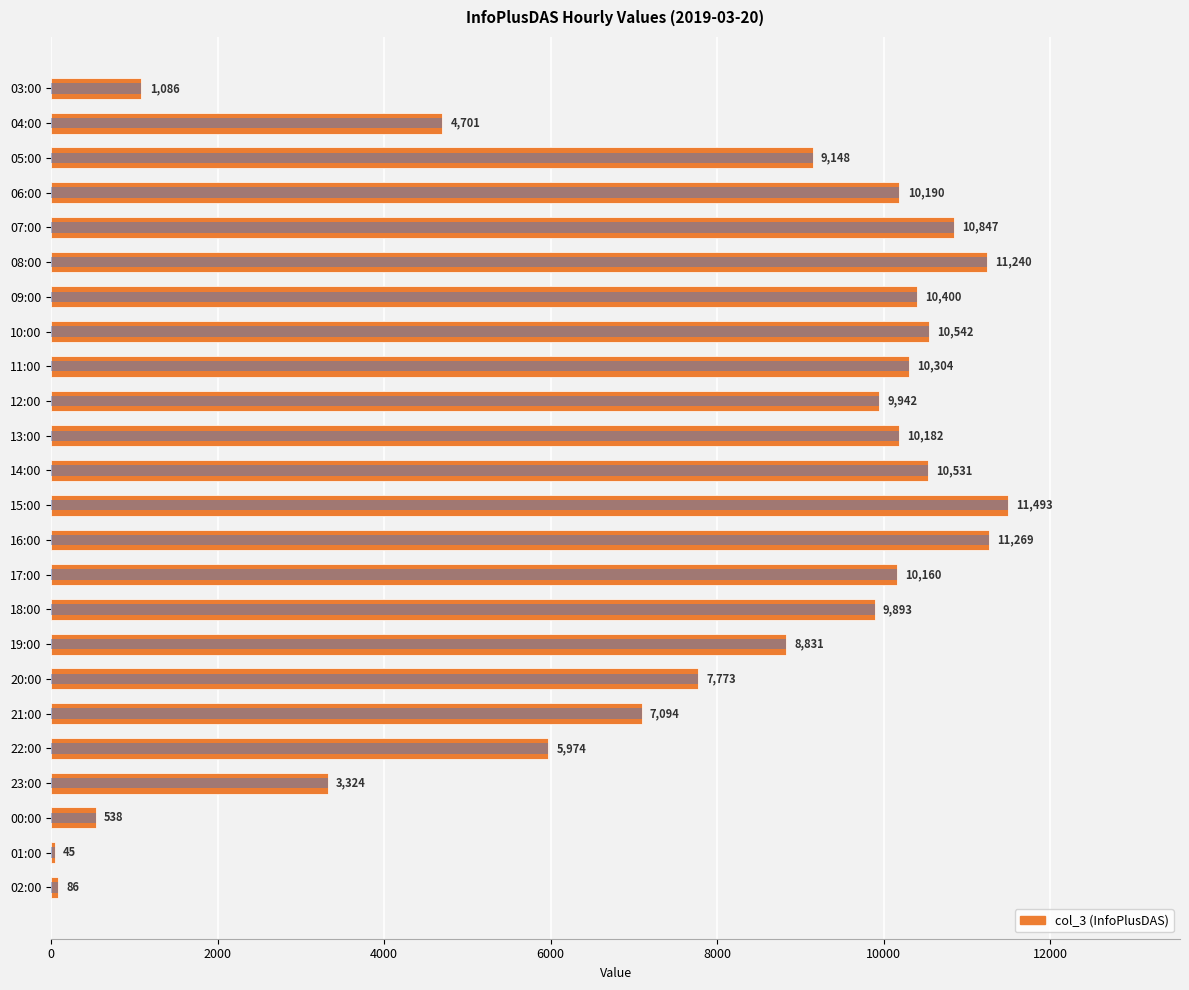

The chart shows a value of 1086 at 03:00. True or false?

True